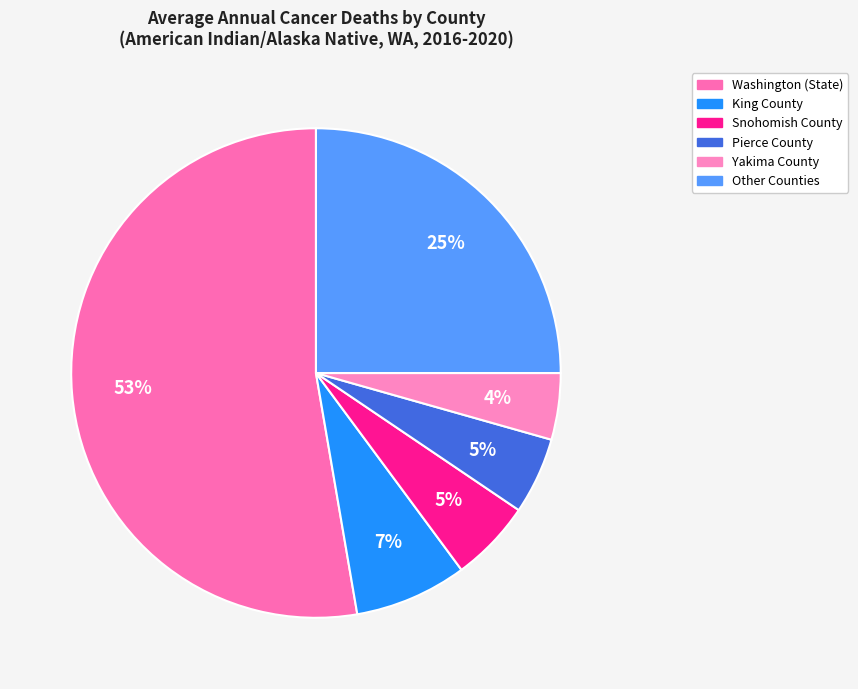

How many slices are in this pie chart?

6